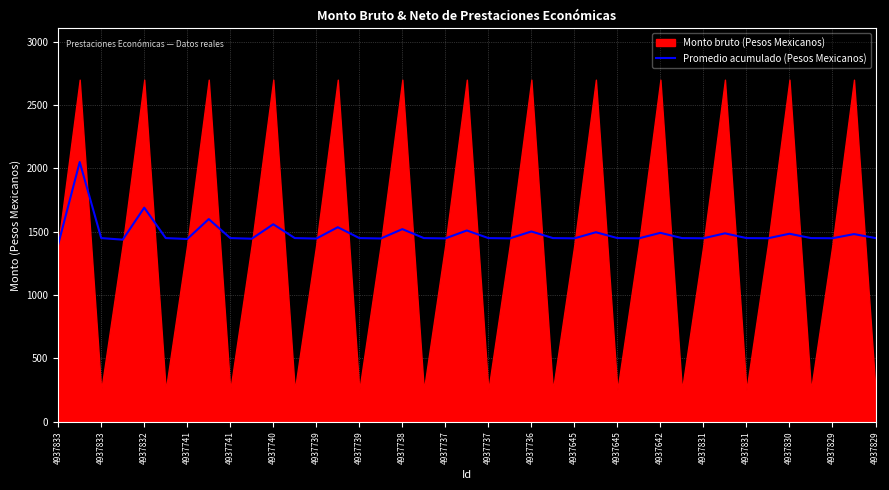

The chart shows a value of 1450.0 at 4937831. True or false?

True